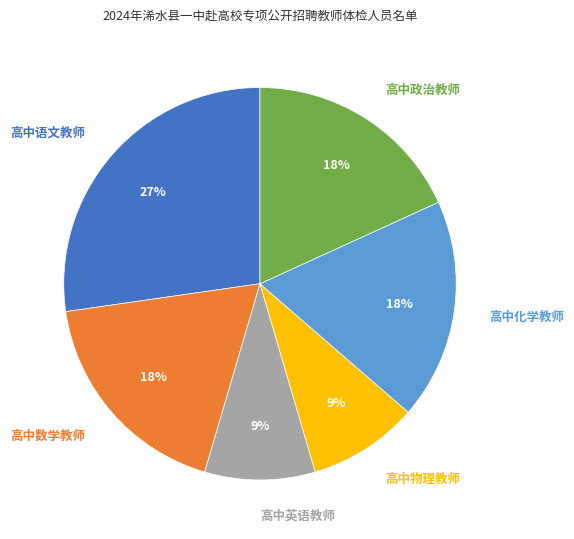

To the nearest percent, what is the average slice percentage?

17%